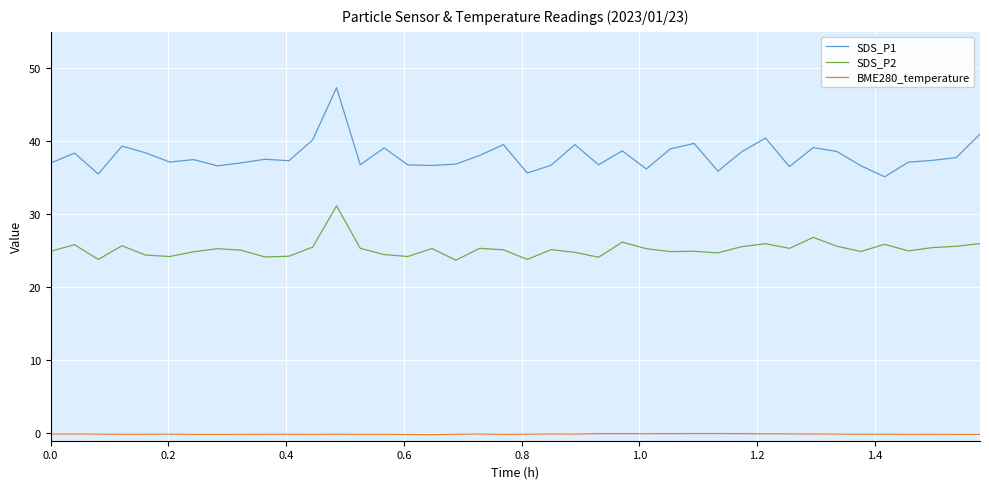

List the series in order of their peak value, lowest first.

BME280_temperature, SDS_P2, SDS_P1